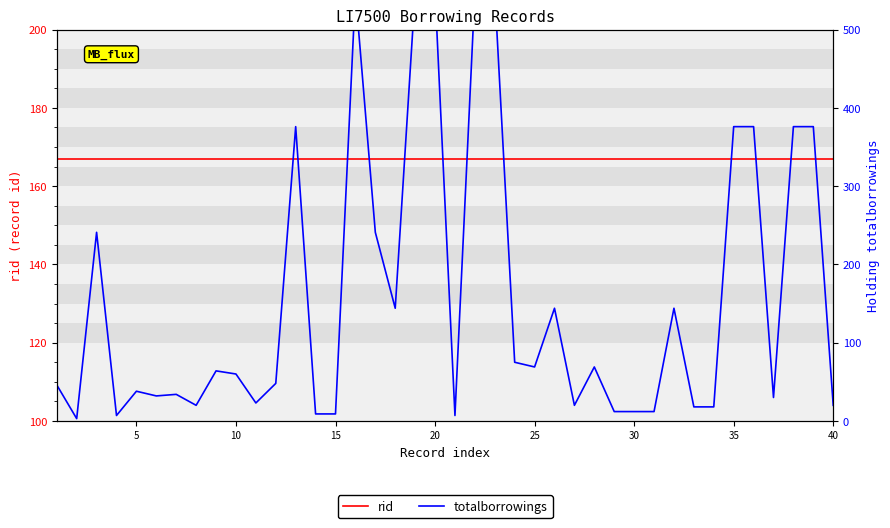

After their last crossing, which series has the higher values: rid or totalborrowings?

rid